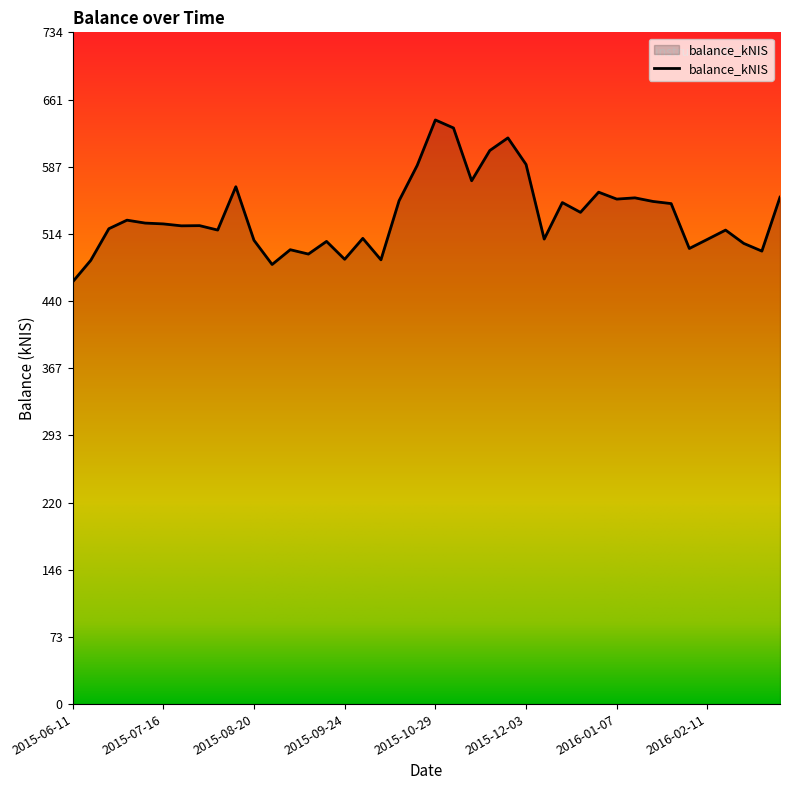

What is the difference between the maximum and minimum values?

177.2